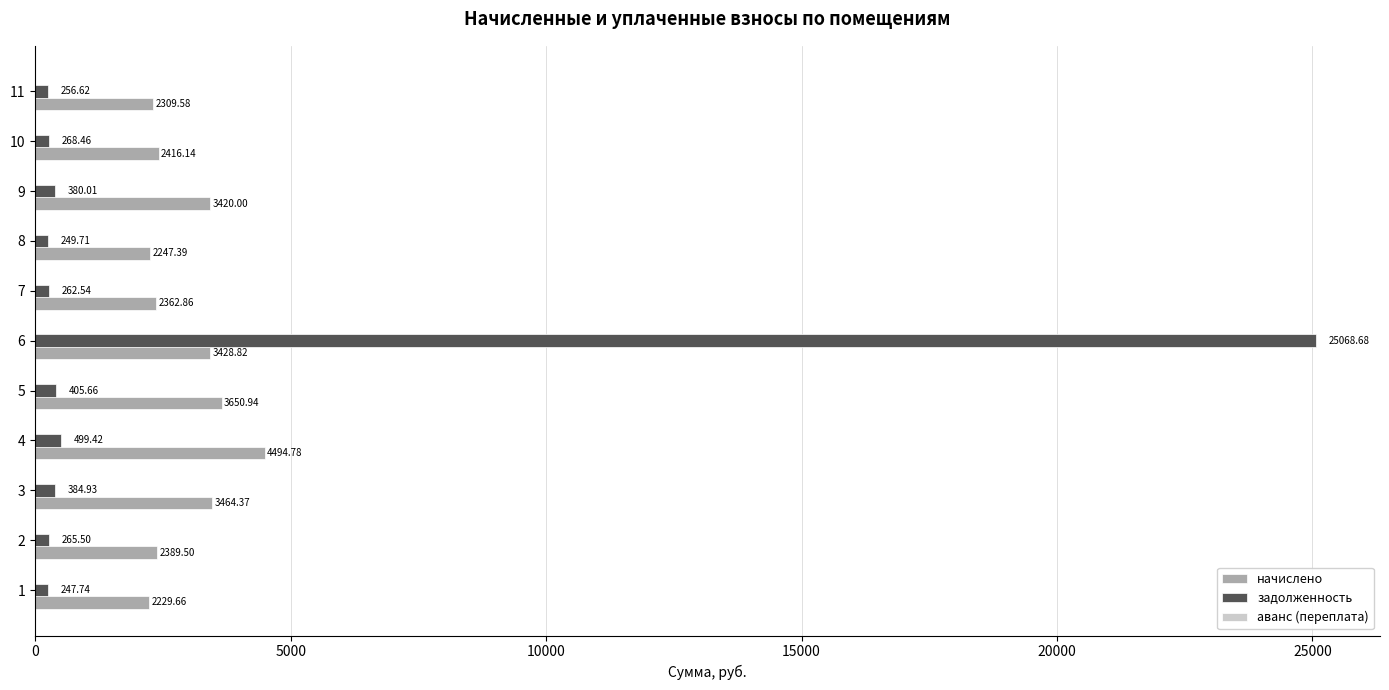

What is the smallest value displayed?

247.7